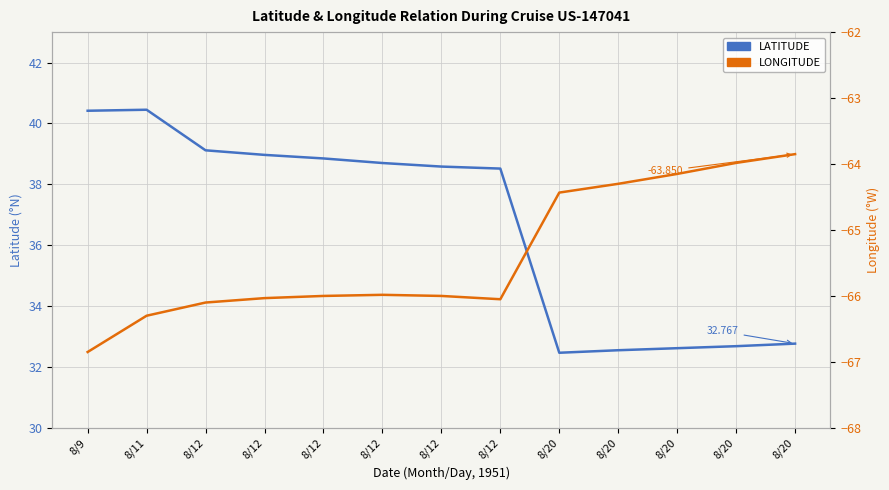

How many interior local valleys does the LATITUDE series have?

1